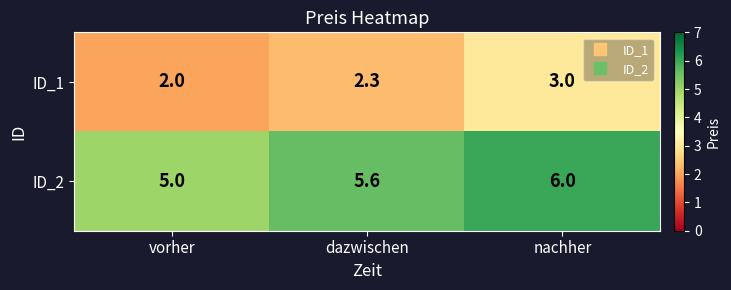

What is the spread (max minus min) of values at vorher?

3.0